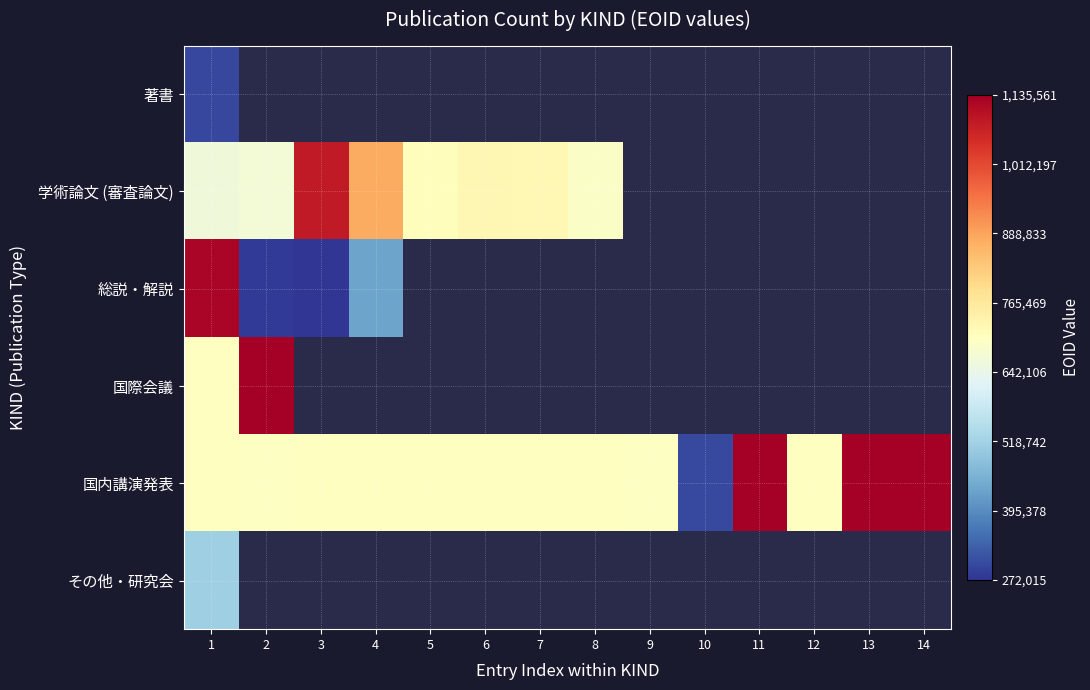

What is the difference between the maximum and minimum values in the 国際会議 series?

434792.0